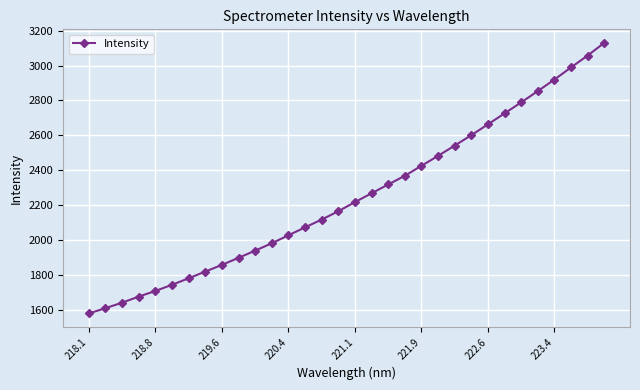

What is the difference between the maximum and minimum values?

1549.4